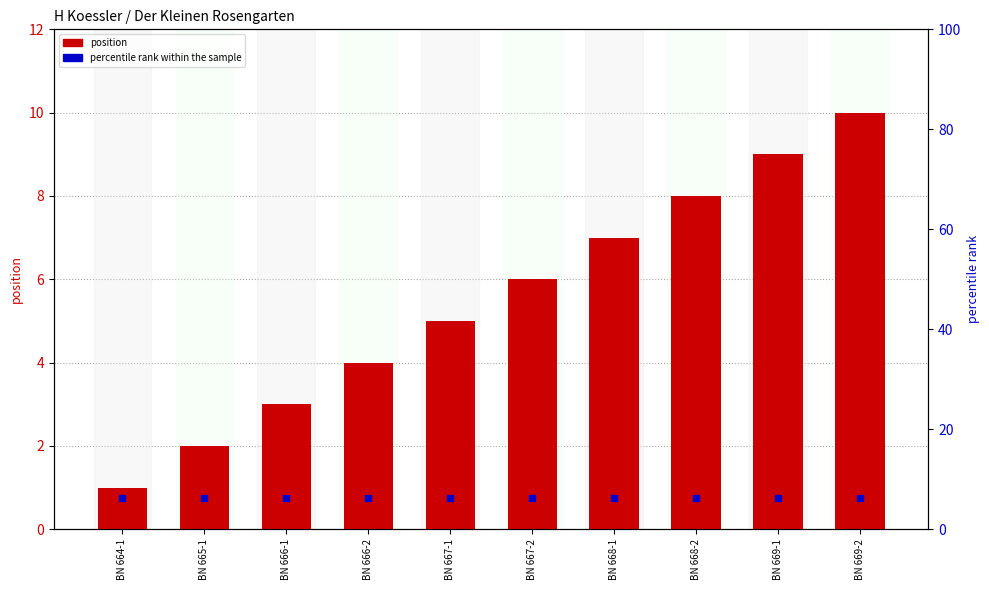

What are all the series names shown in the legend?

position, percentile rank within the sample